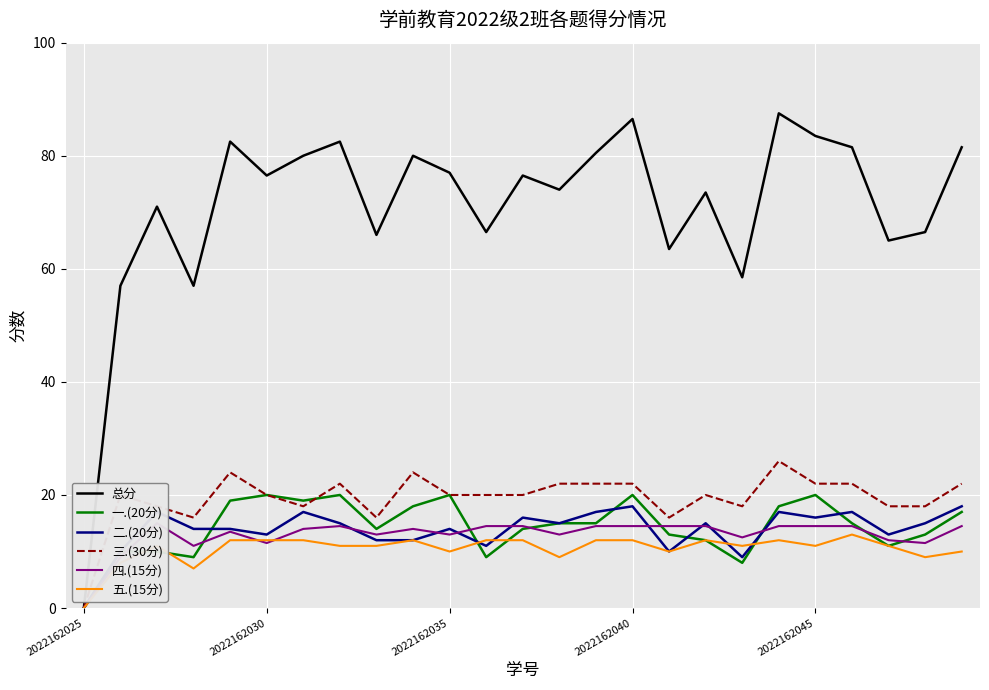

Rank the series by their maximum value, from highest to lowest.

总分, 三.(30分), 一.(20分), 二.(20分), 四.(15分), 五.(15分)